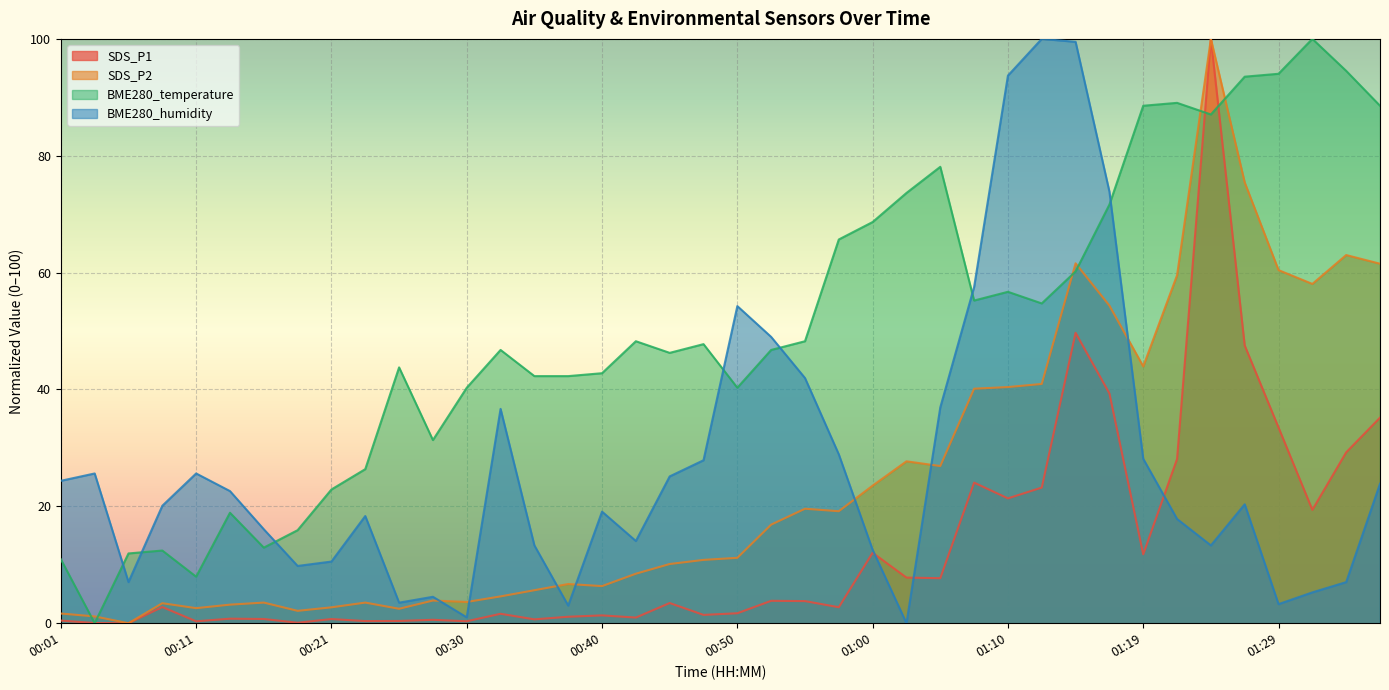

How many lines are shown in the chart?

4